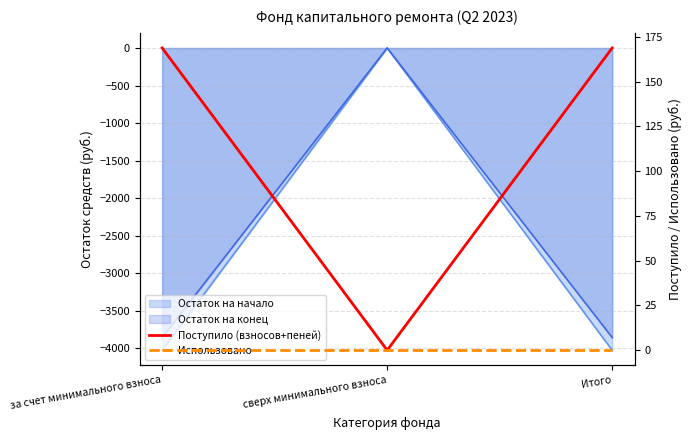

What is the difference between the highest and lowest values at за счет минимального взноса?

168.8